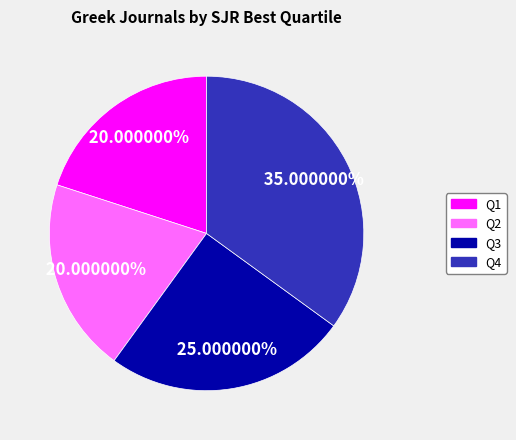

The Q3 slice represents 11% of the pie. True or false?

False